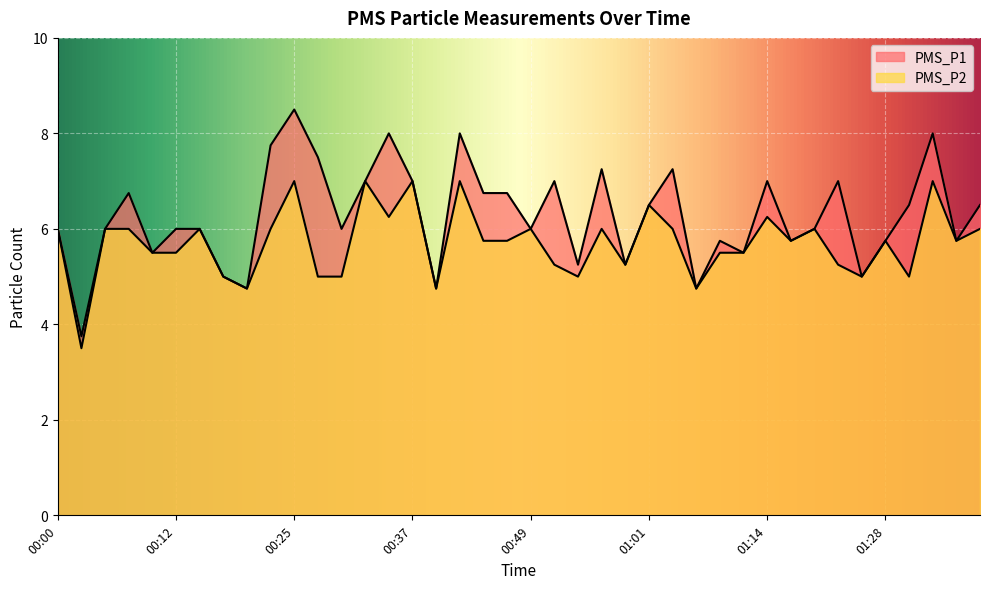

Rank the categories by PMS_P1 value from lowest to highest.

00:02, 00:20, 00:39, 01:06, 00:17, 01:25, 00:54, 00:59, 00:10, 01:11, 01:08, 01:17, 01:28, 01:36, 00:00, 00:05, 00:12, 00:15, 00:29, 00:49, 01:20, 01:01, 01:31, 01:39, 00:07, 00:44, 00:46, 00:32, 00:37, 00:51, 01:14, 01:23, 00:56, 01:03, 00:27, 00:22, 00:34, 00:42, 01:34, 00:25